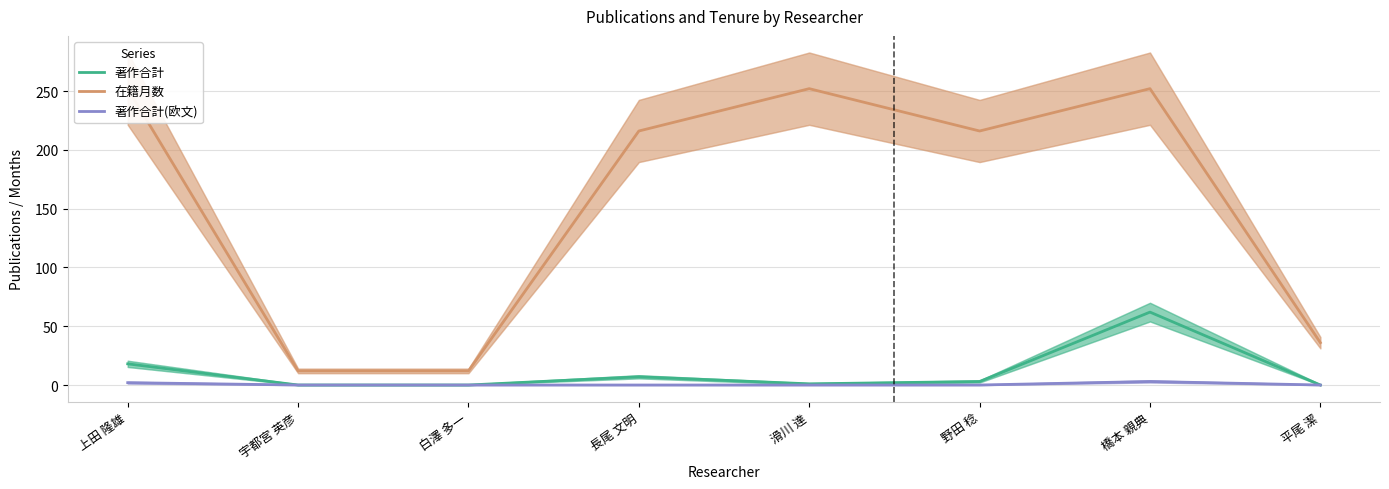

How many data points in 著作合計 are less than 3?

4